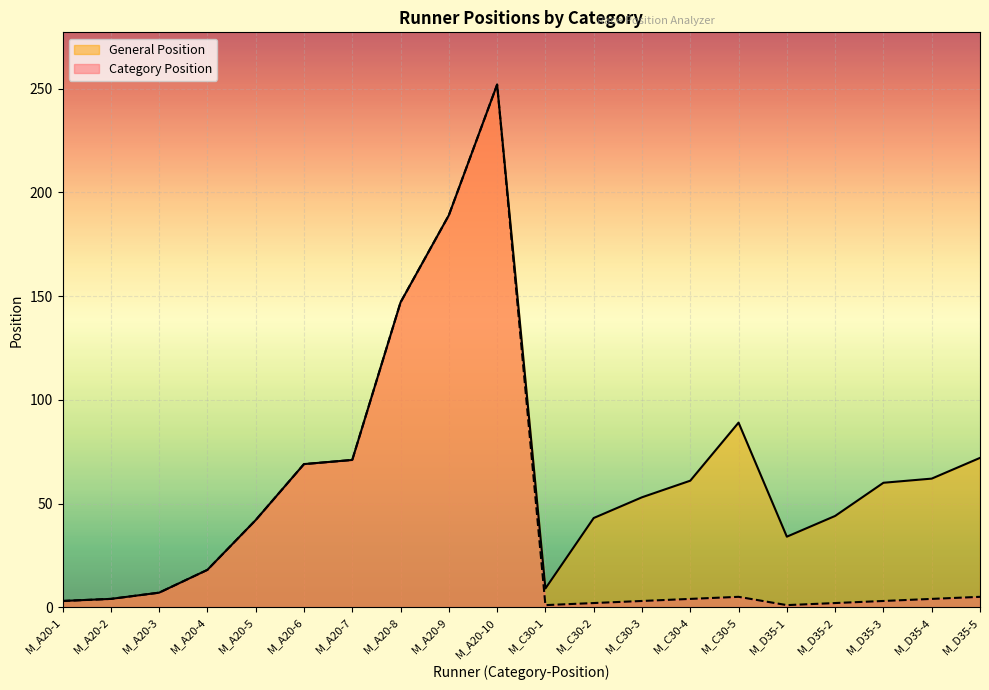

What is the average value of the Category Position series?

42